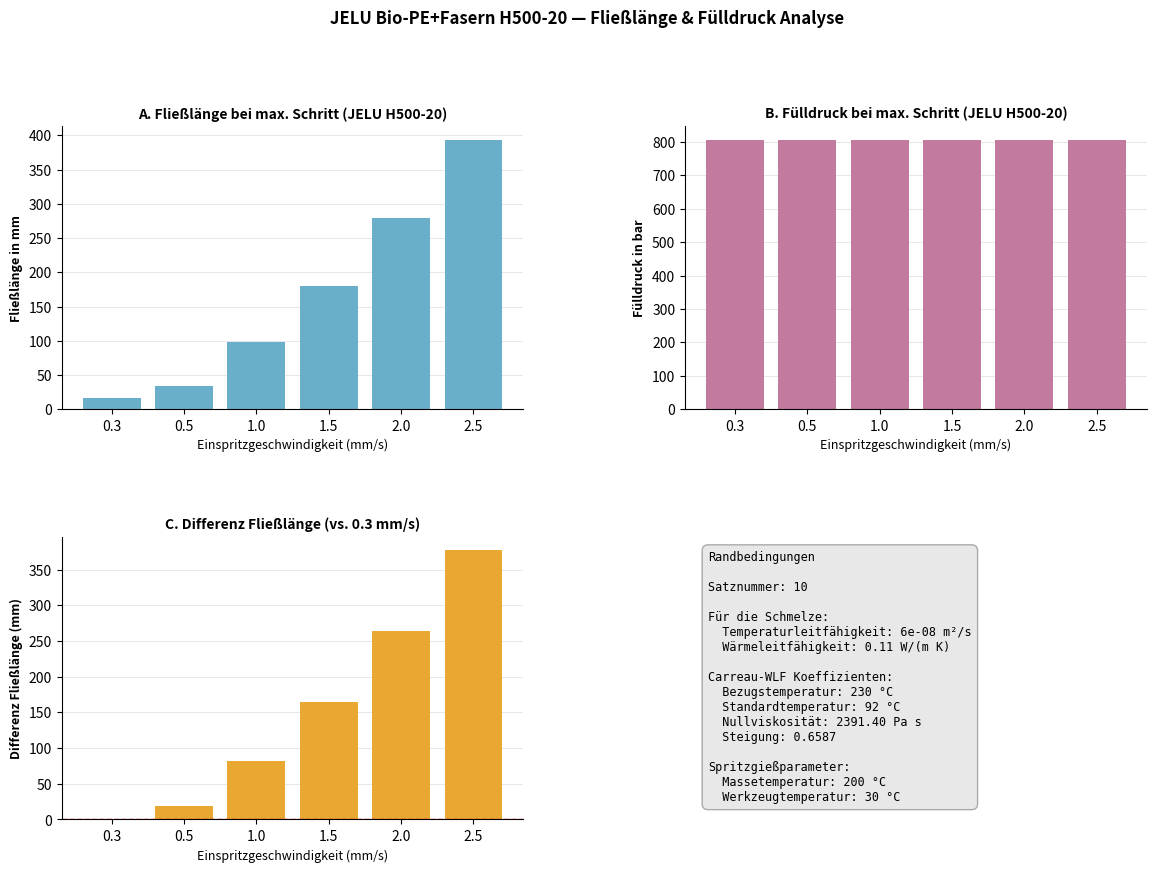

At which label is Fließlänge closest to 204?

1.5